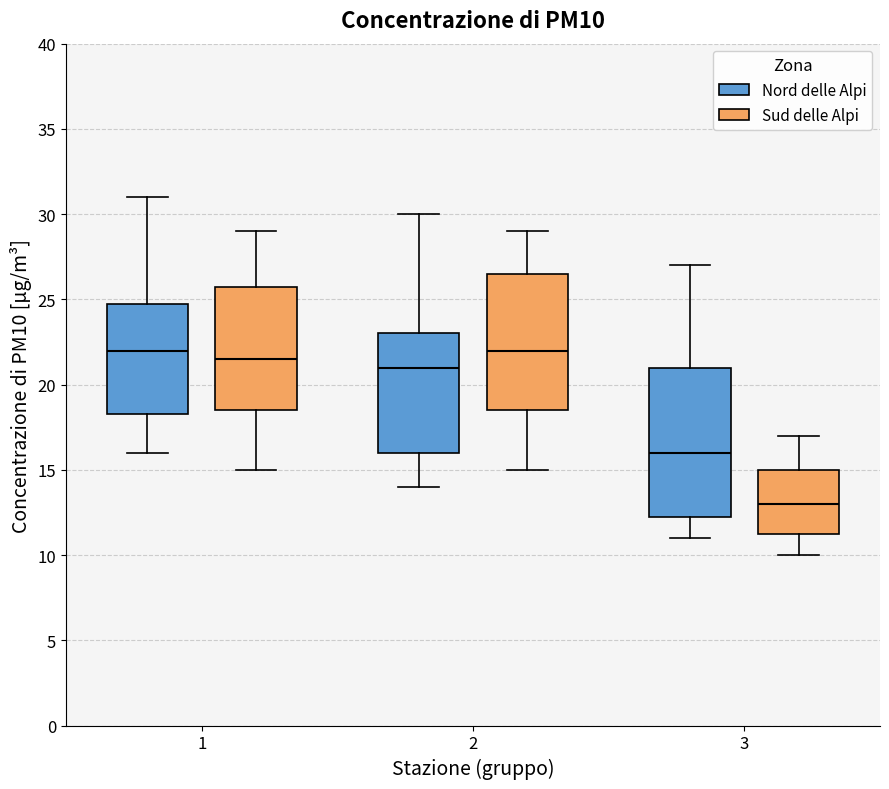

Where is the lower edge of the box for 1 (Sud delle Alpi) on the y-axis? The values are not printed on the chart, so give them approximately, as read against the axis.

18.5